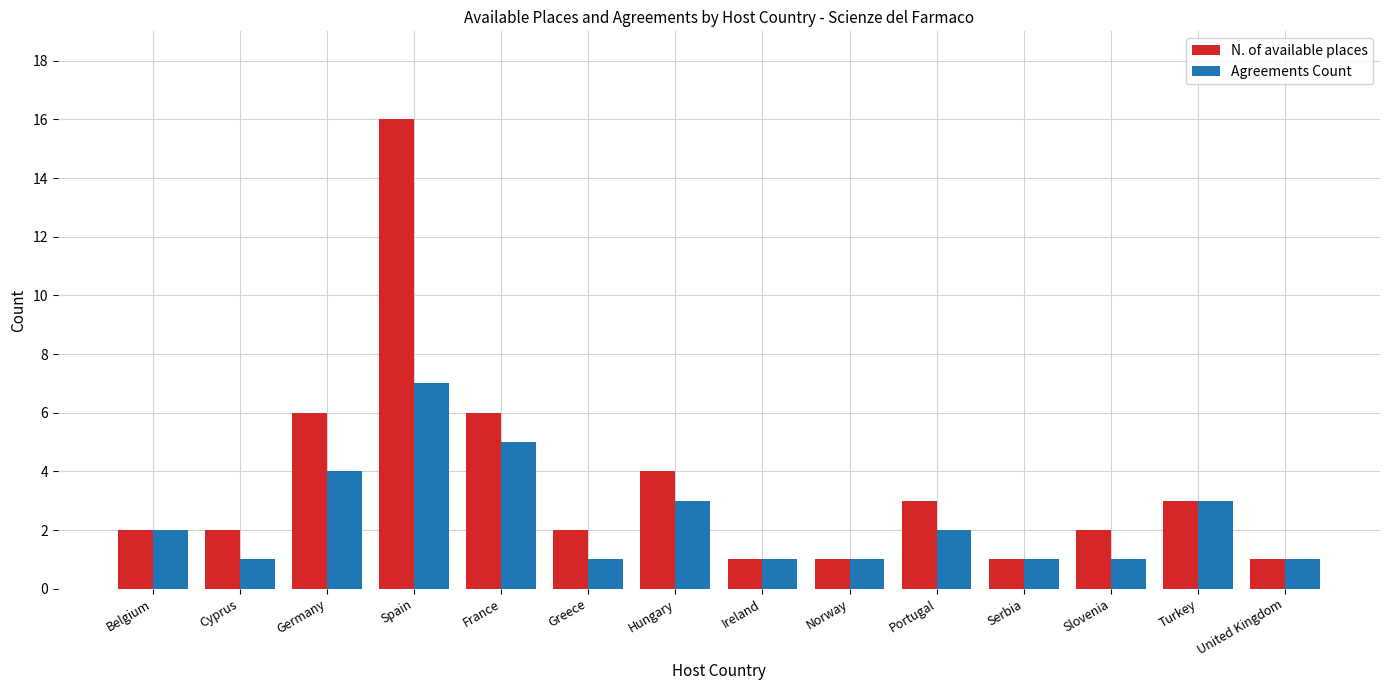

What is the difference between the highest and lowest values at Portugal?

1